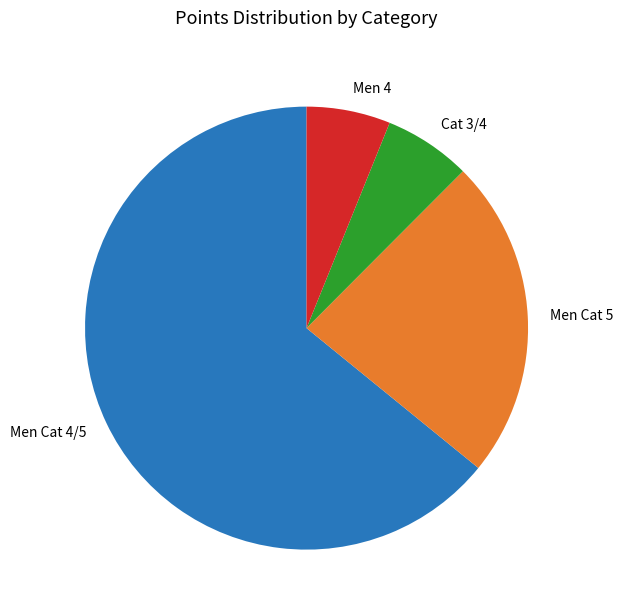

Does any single category account for the majority?

Yes